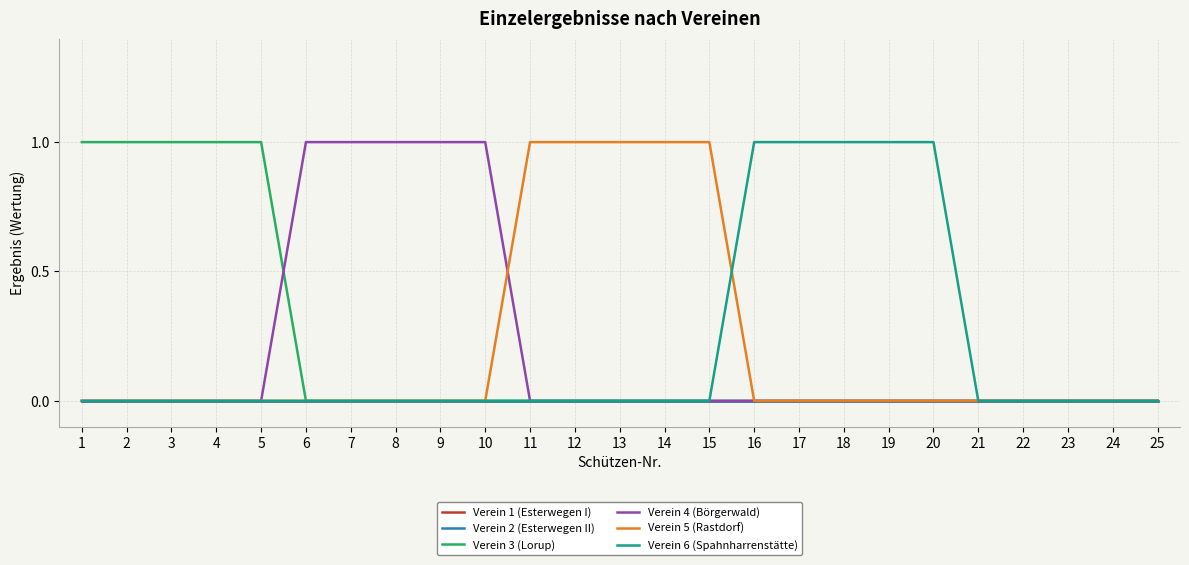

Does the chart have visible grid lines?

Yes